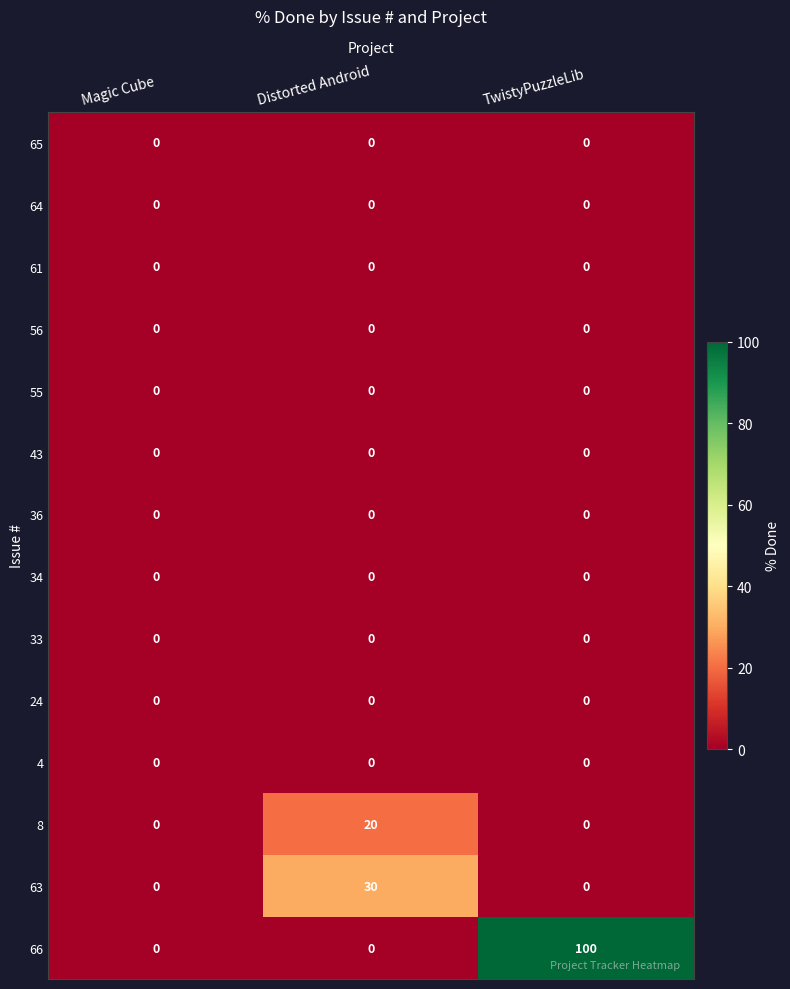

What is the difference between the highest and lowest values at Distorted Android?

30